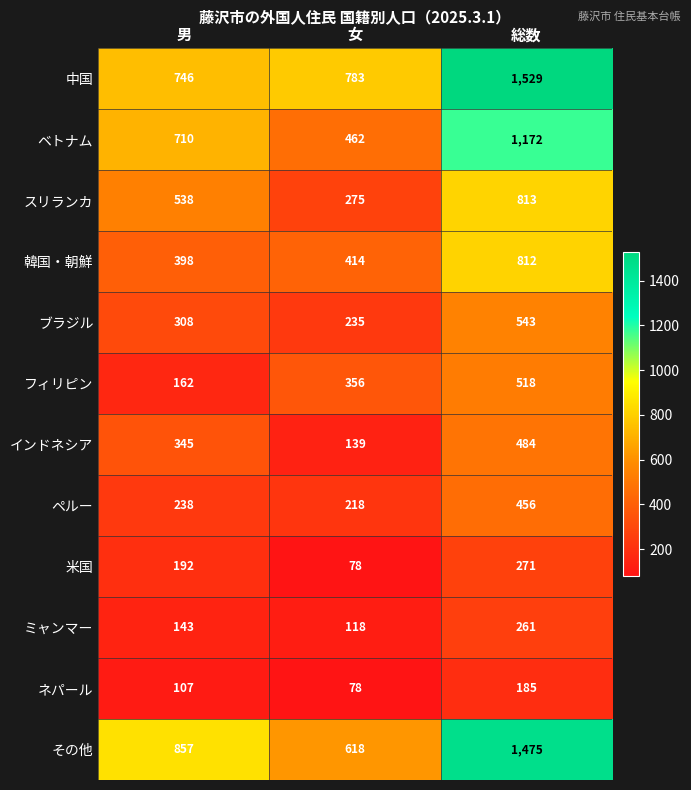

What is the sum of the フィリピン values at 総数 and 男?

680